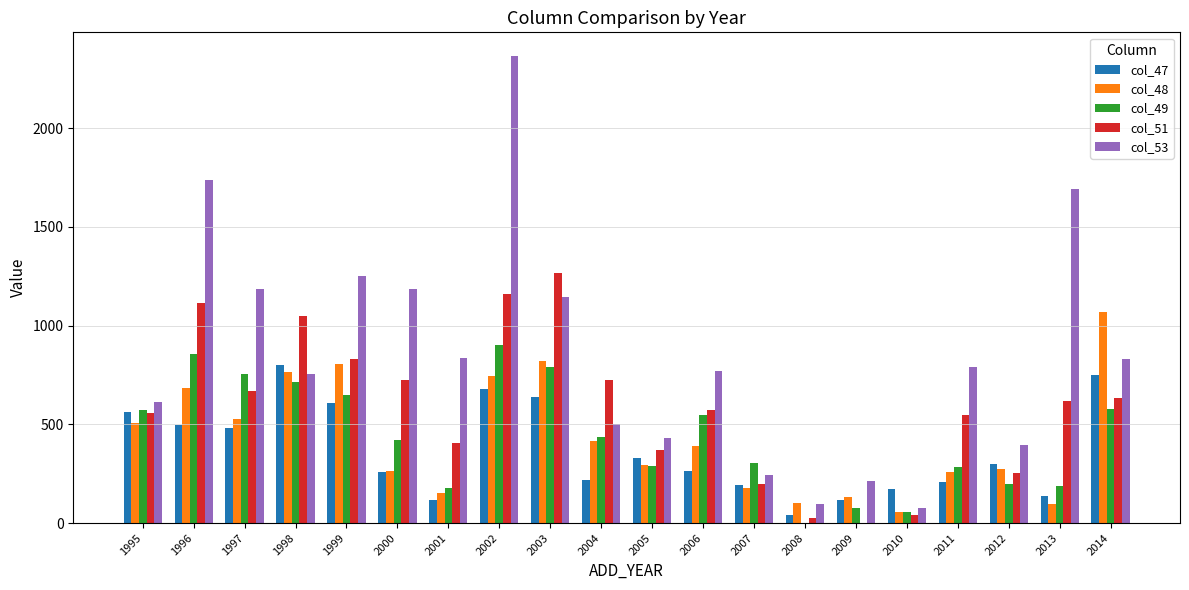

What is the approximate value of col_49 at 1995, to the nearest 50?

550